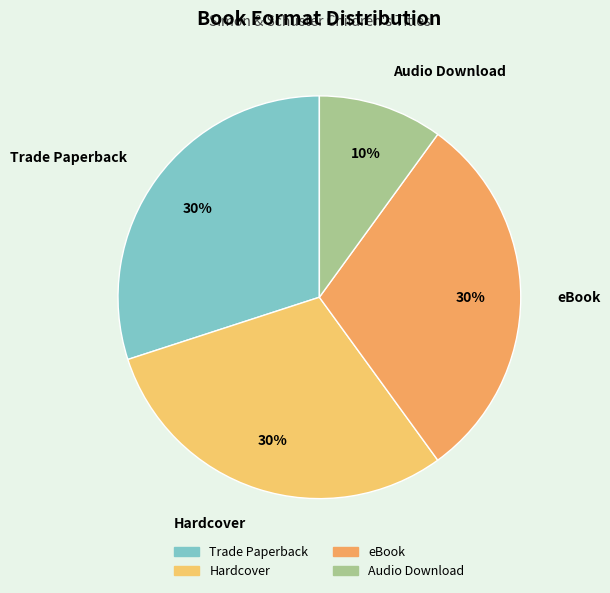

Is Trade Paperback the majority of the pie?

No